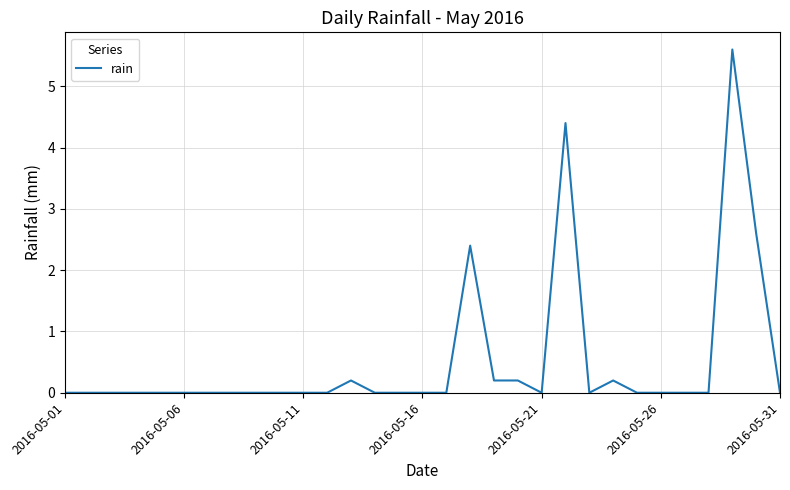

Where is the first local maximum?

12